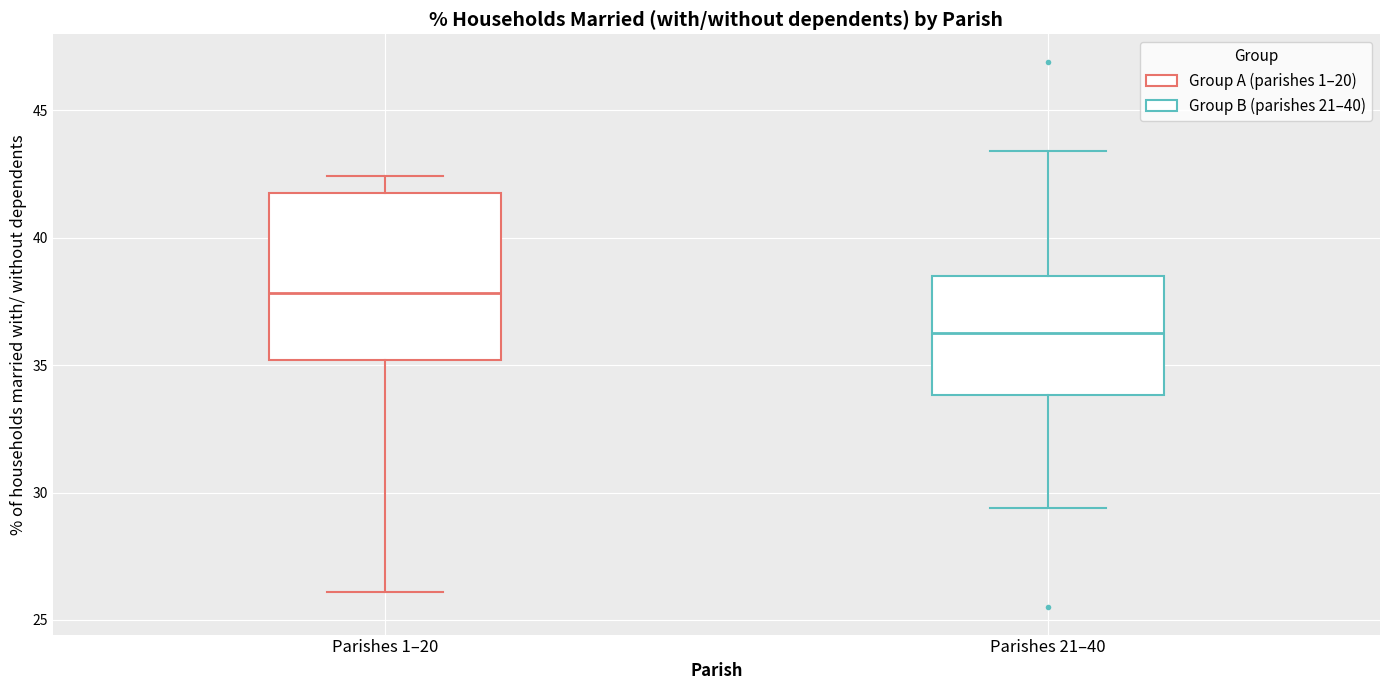

Reading left to right, read every box against the y-axis: the position of its median line, the range the box covers, and the ends of its whiskers. The values are not printed on the chart, so give them approximately, as read against the axis.

Parishes 1–20: median 38.0, box 35.0 to 42.0, whiskers 26.0 to 42.5
Parishes 21–40: median 36.5, box 34.0 to 38.5, whiskers 29.5 to 43.5